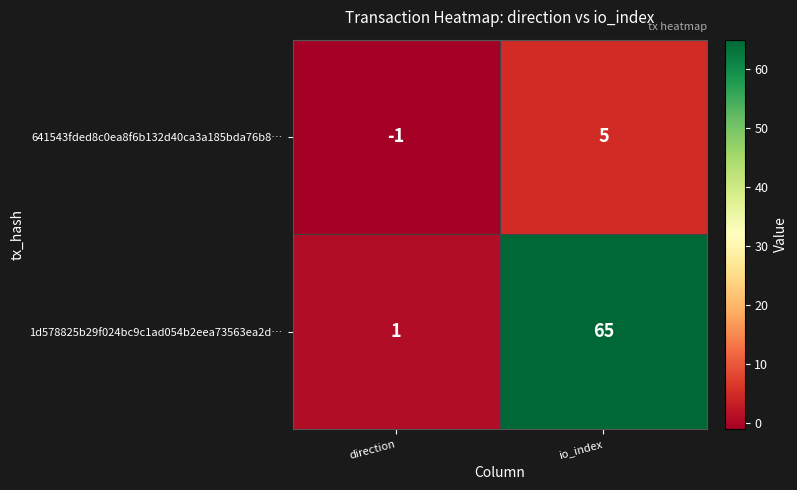

At which category is the sum across all series the highest?

io_index